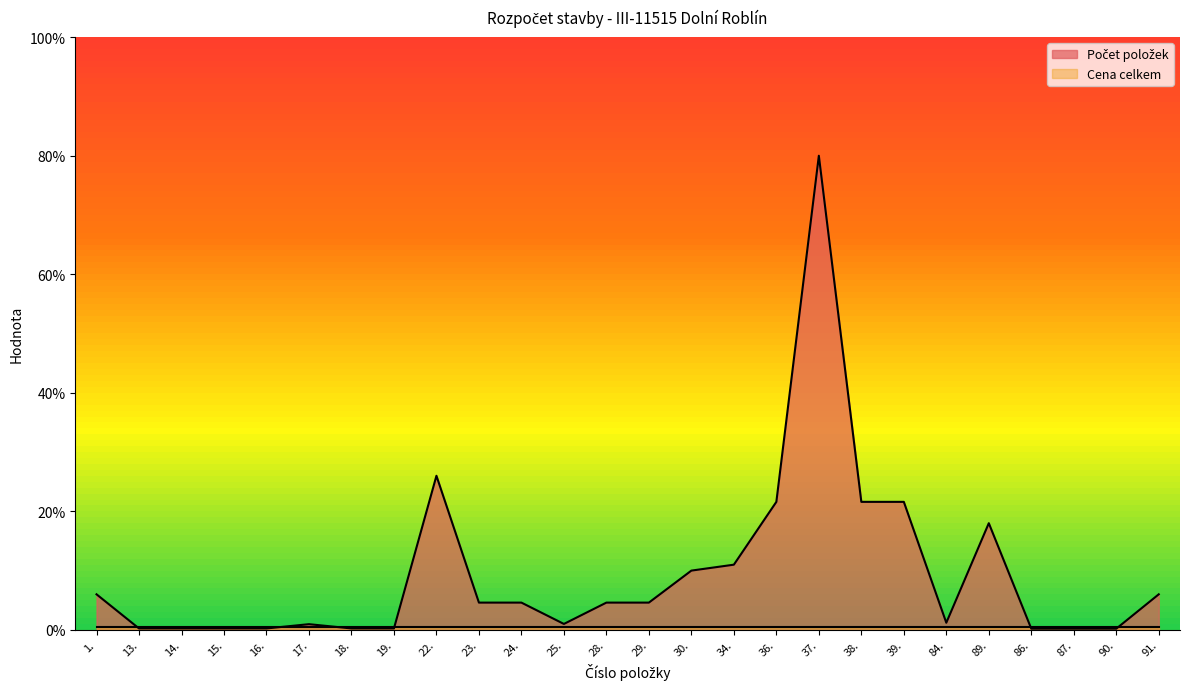

Reading left to right, extract all data points from this chart.

1.=6.0	13.=0.2	14.=0.2	15.=0.2	16.=0.2	17.=1.0	18.=0.2	19.=0.2	22.=26.0	23.=4.6	24.=4.6	25.=1.0	28.=4.6	29.=4.6	30.=10.0	34.=11.0	36.=21.6	37.=80.0	38.=21.6	39.=21.6	84.=1.2	89.=18.0	86.=0.2	87.=0.2	90.=0.2	91.=6.0